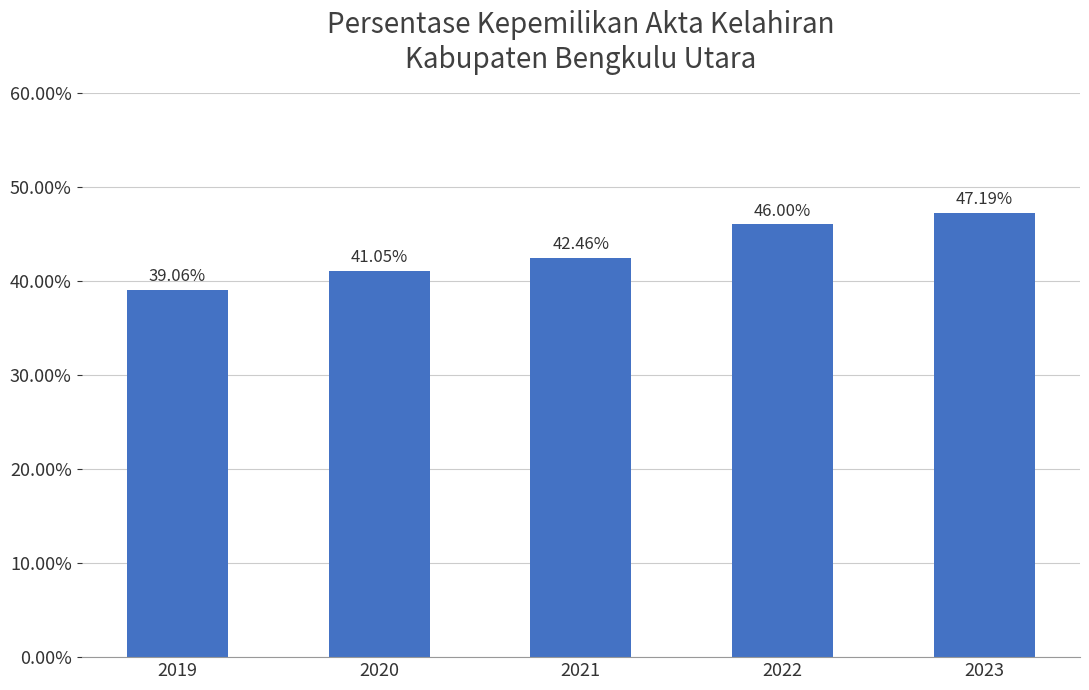

True or false: the data shows 46.0 at 2022.

True